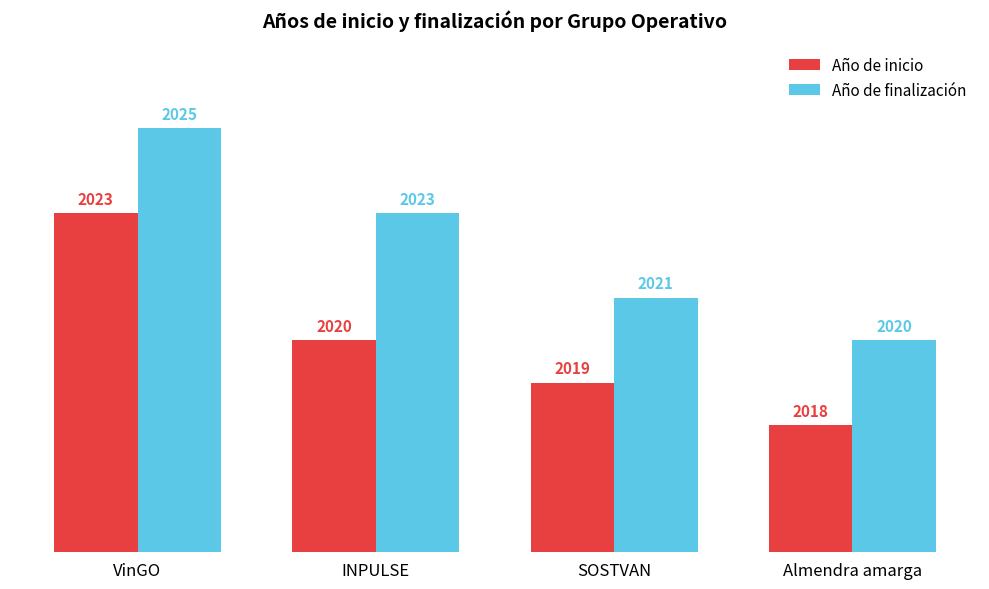

What is the total value across all series at VinGO?

4048